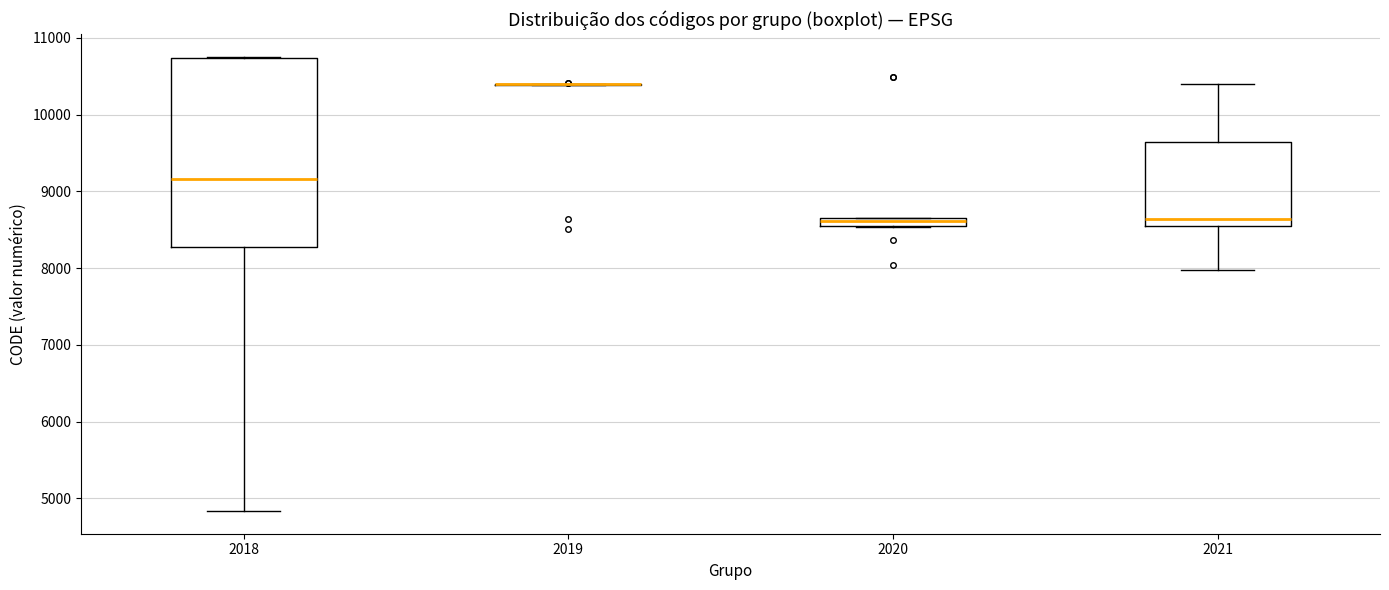

Which box is the tallest, from its lower edge to its upper edge?

2018